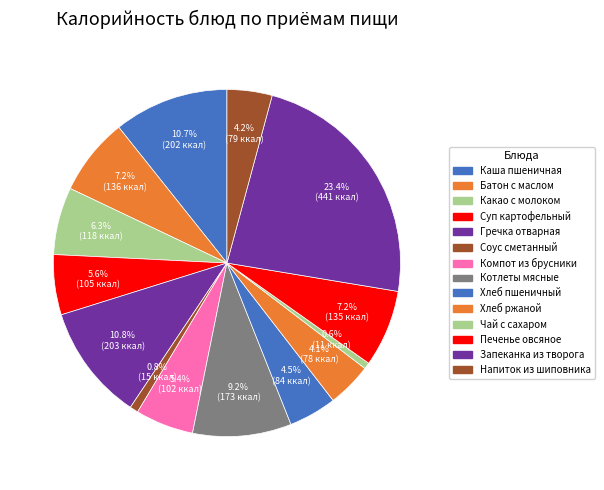

Is Соус сметанный the majority of the pie?

No